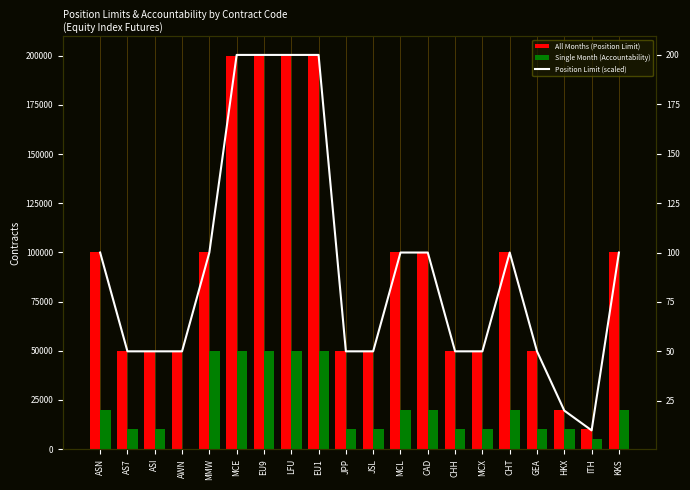

What value does the All Months (Position Limit) series have at EU1, to the nearest 50?

200000